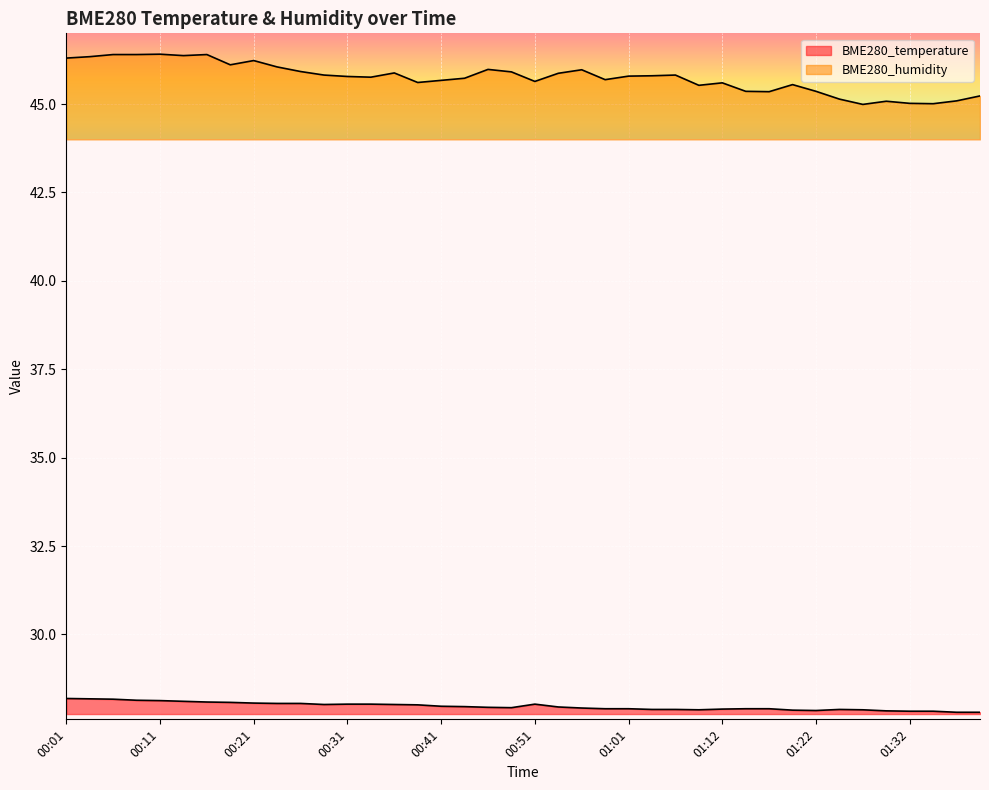

At how many categories does at least one series exceed 39?

40